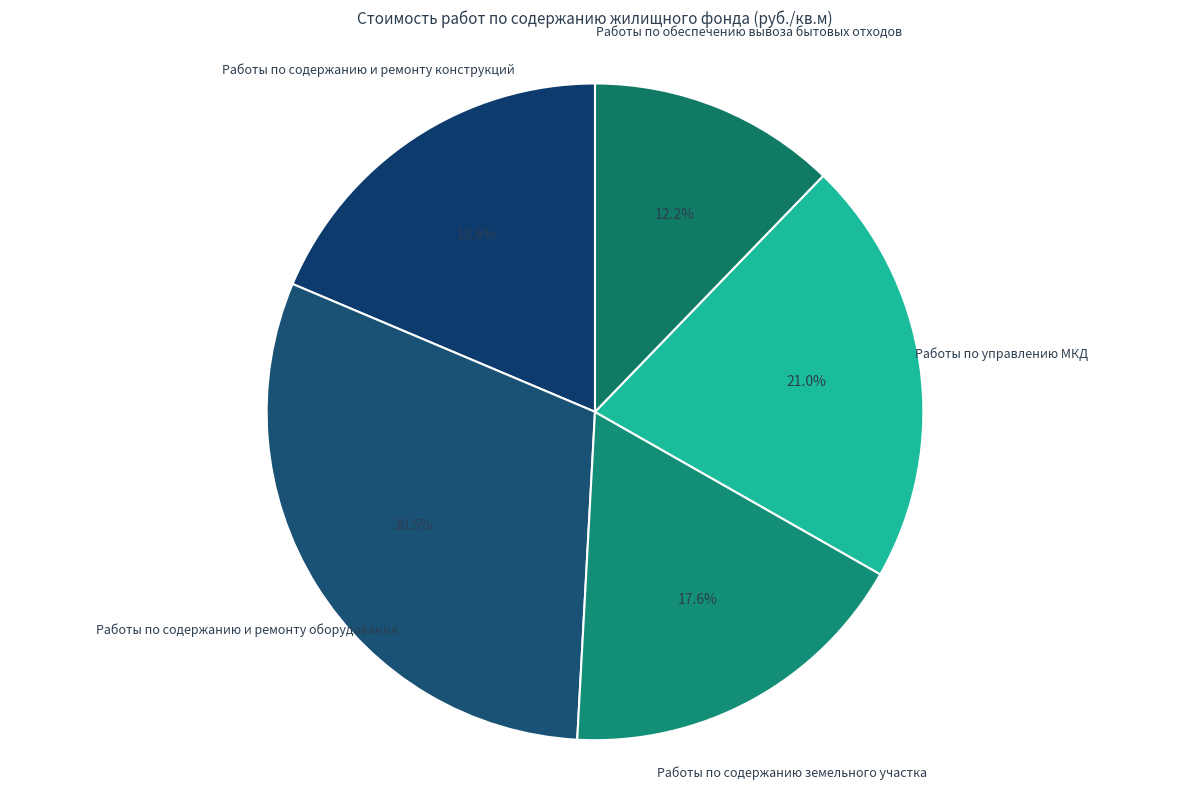

How many segments does this pie chart have?

5